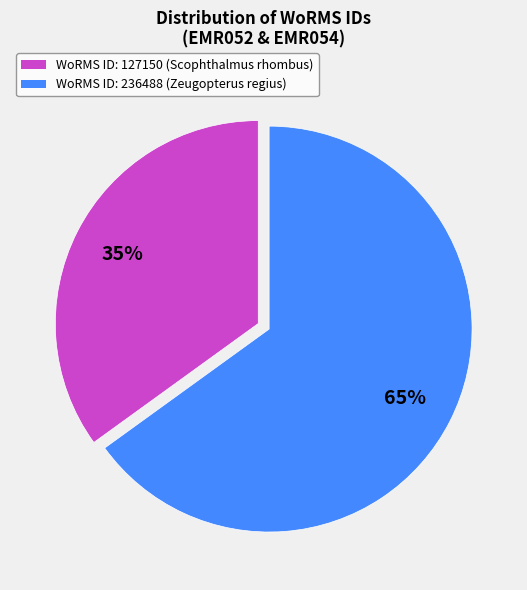

Do WoRMS ID: 236488 (Zeugopterus regius) and WoRMS ID: 127150 (Scophthalmus rhombus) together represent more than half of the pie?

Yes